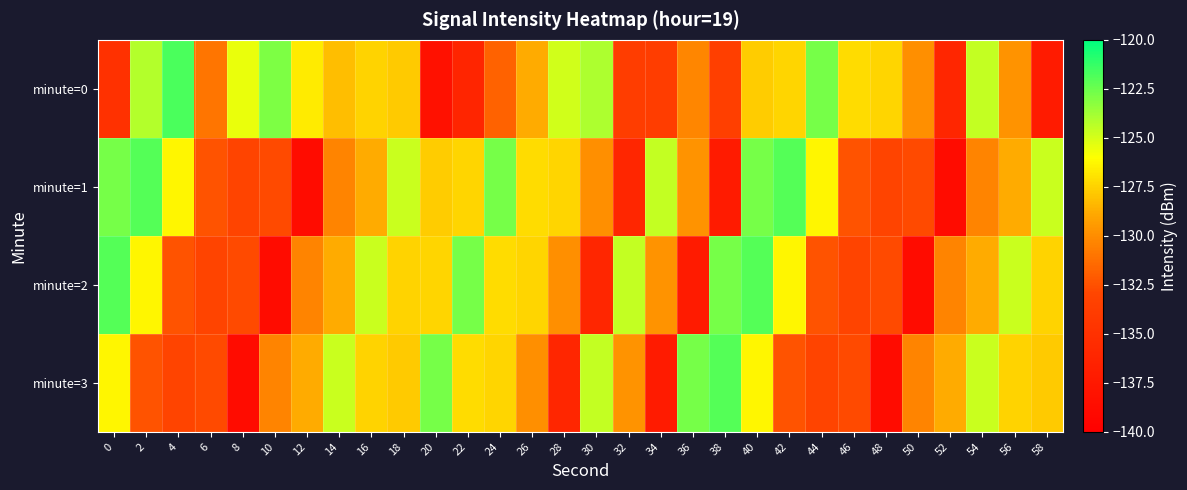

Reading left to right, list all the values displayed in this chart.

minute=0: 0=-134.9	2=-124.2	4=-121.8	6=-131.0	8=-125.5	10=-122.9	12=-126.7	14=-128.2	16=-127.5	18=-127.8	20=-138.2	22=-136.1	24=-131.8	26=-128.8	28=-124.9	30=-124.0	32=-133.8	34=-133.8	36=-130.3	38=-133.5	40=-127.7	42=-127.4	44=-122.8	46=-127.2	48=-127.3	50=-129.9	52=-136.1	54=-124.6	56=-129.7	58=-137.2
minute=1: 0=-122.8	2=-122.0	4=-126.3	6=-132.4	8=-133.1	10=-132.8	12=-138.7	14=-130.3	16=-128.8	18=-124.7	20=-127.7	22=-127.4	24=-122.8	26=-127.2	28=-127.3	30=-129.9	32=-136.1	34=-124.6	36=-129.7	38=-137.2	40=-122.8	42=-122.0	44=-126.3	46=-132.4	48=-133.1	50=-132.8	52=-138.7	54=-130.3	56=-128.8	58=-124.7
minute=2: 0=-122.0	2=-126.3	4=-132.4	6=-133.1	8=-132.8	10=-138.7	12=-130.3	14=-128.8	16=-124.7	18=-127.5	20=-127.4	22=-122.8	24=-127.2	26=-127.3	28=-129.9	30=-136.1	32=-124.6	34=-129.7	36=-137.2	38=-122.8	40=-122.0	42=-126.3	44=-132.4	46=-133.1	48=-132.8	50=-138.7	52=-130.3	54=-128.8	56=-124.7	58=-127.5
minute=3: 0=-126.3	2=-132.4	4=-133.1	6=-132.8	8=-138.7	10=-130.3	12=-128.8	14=-124.7	16=-127.5	18=-127.8	20=-122.8	22=-127.2	24=-127.3	26=-129.9	28=-136.1	30=-124.6	32=-129.7	34=-137.2	36=-122.8	38=-122.0	40=-126.3	42=-132.4	44=-133.1	46=-132.8	48=-138.7	50=-130.3	52=-128.8	54=-124.7	56=-127.5	58=-127.8